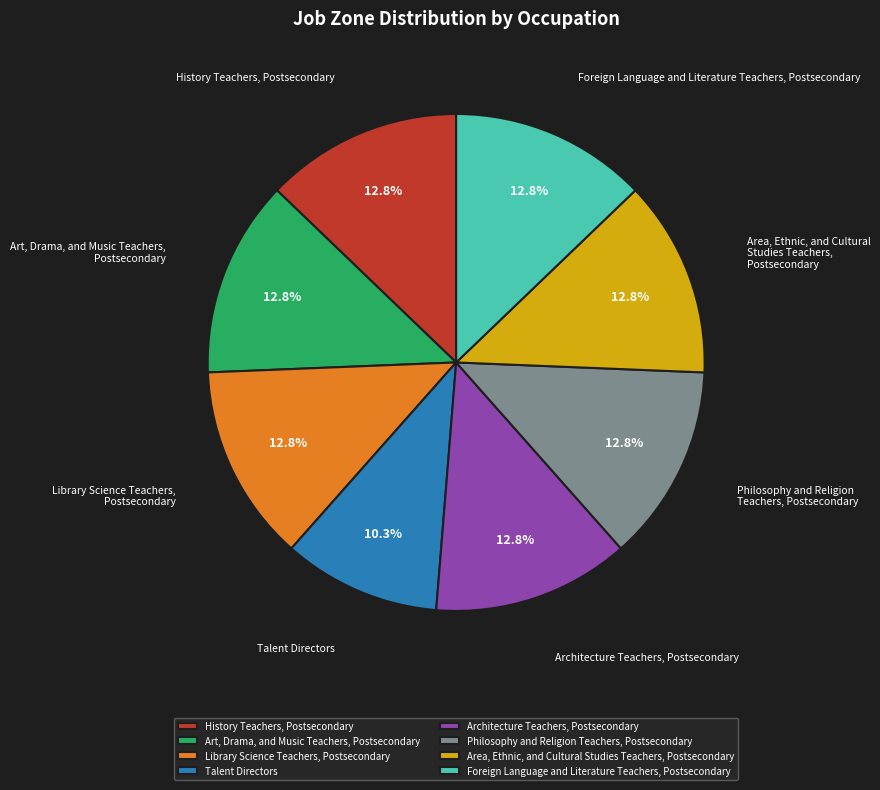

How many segments does this pie chart have?

8